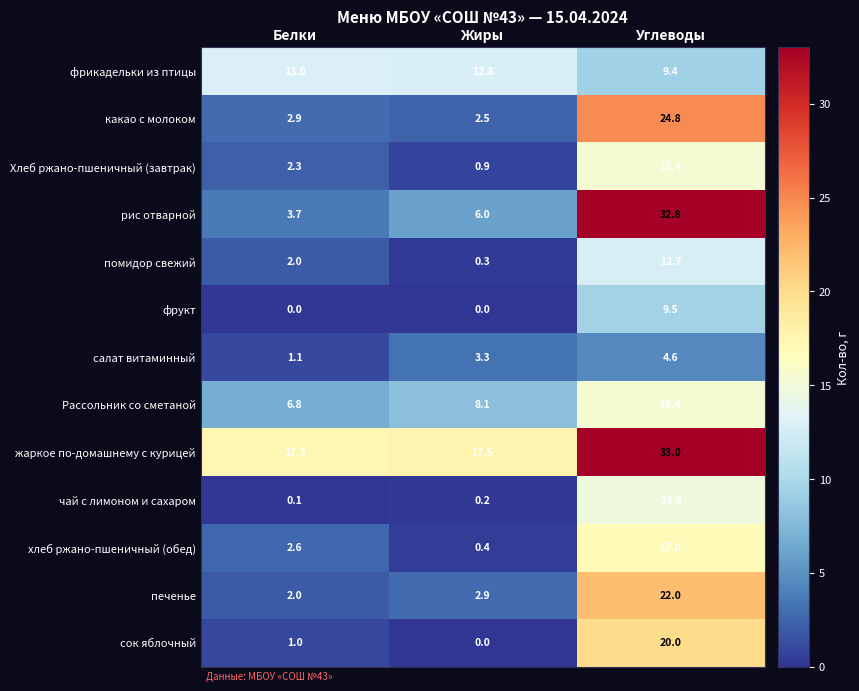

Read the рис отварной value at Углеводы.

32.8